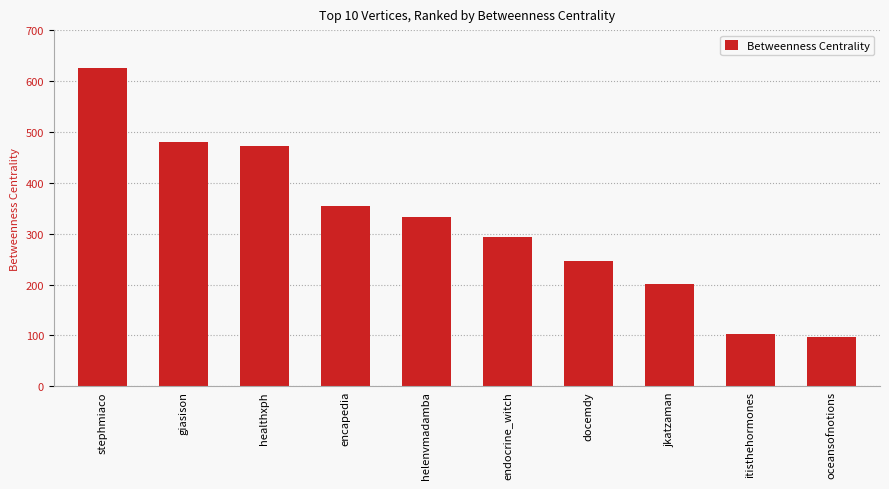

Which category has the lowest value across all series?

oceansofnotions